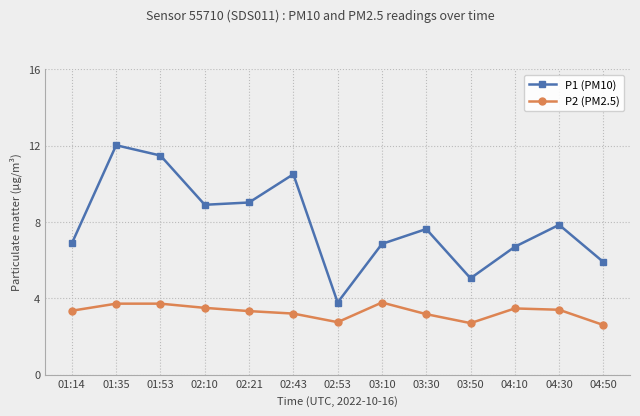

What is the difference between the maximum and second lowest values in the P1 (PM10) series?

7.0